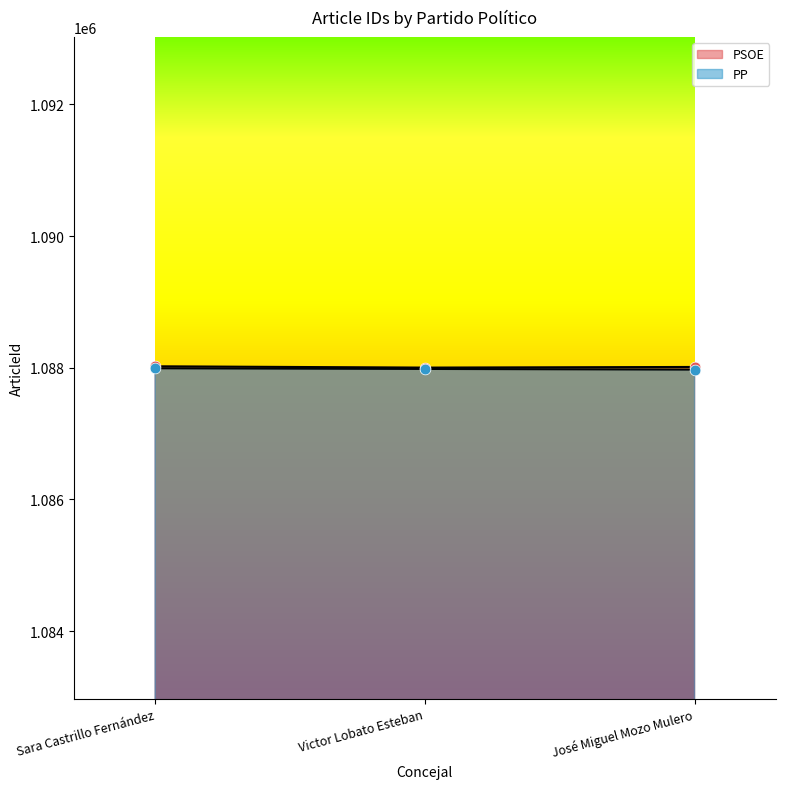

Which series reaches the maximum Y coordinate?

PSOE